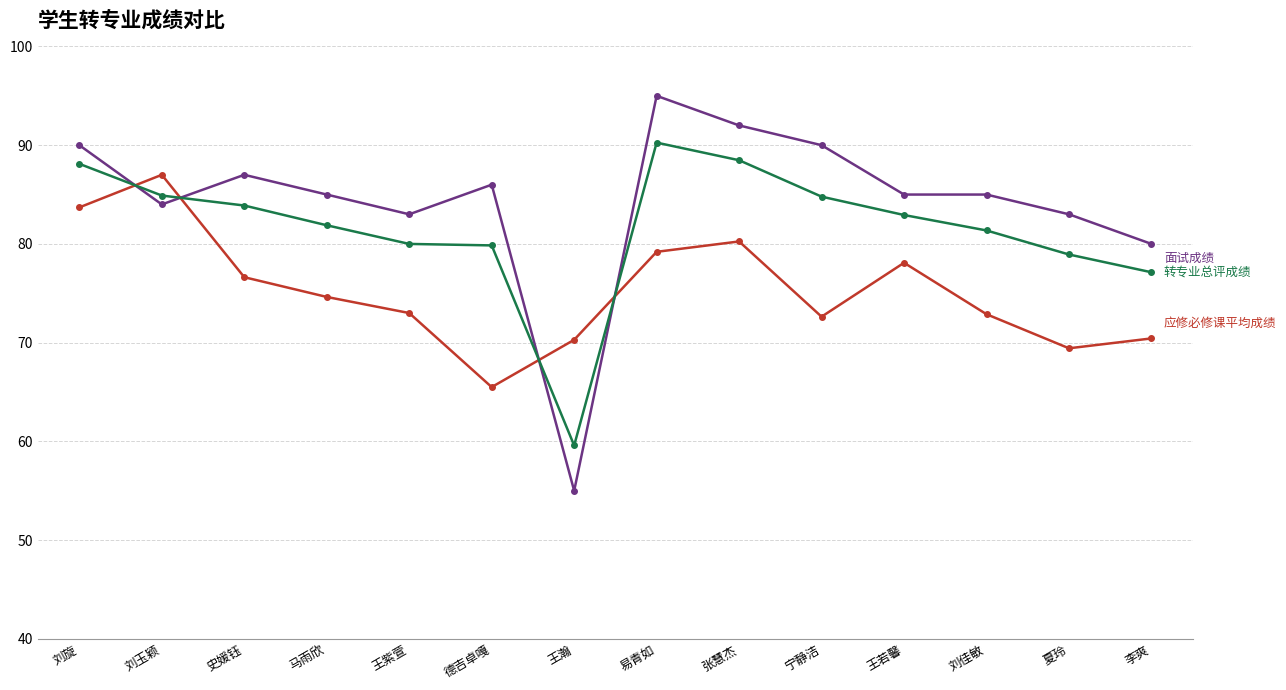

Which label corresponds to the largest value in the chart?

易青如